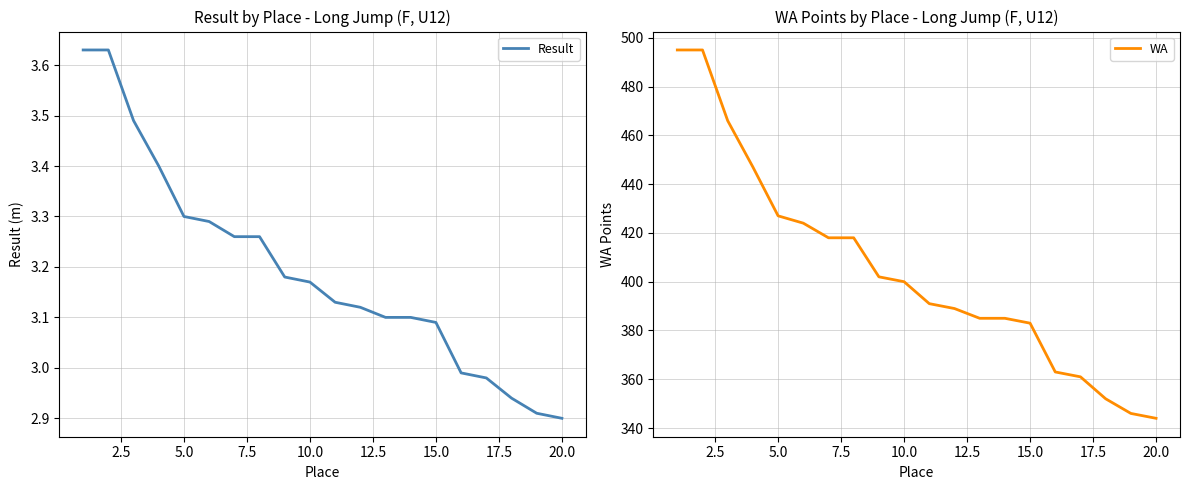

What is the lowest value of the WA series?

344